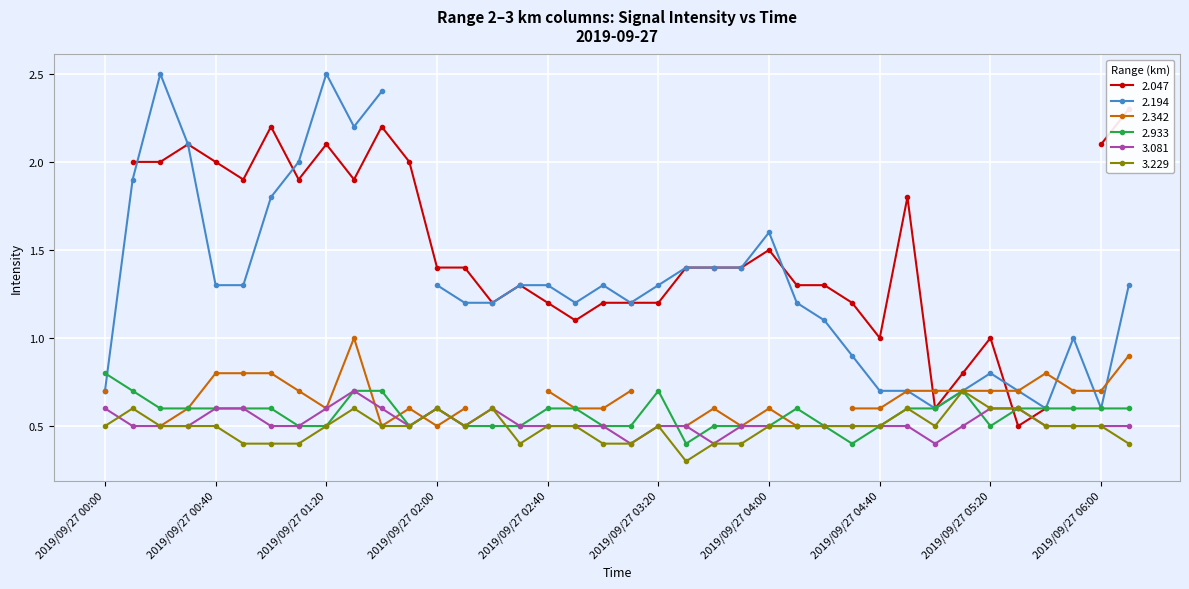

At which label does   3.229 reach its peak?

2019/09/27 05:10